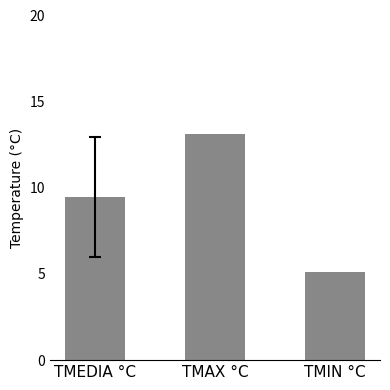

What is the label of the 3rd bar from the left?

TMIN °C